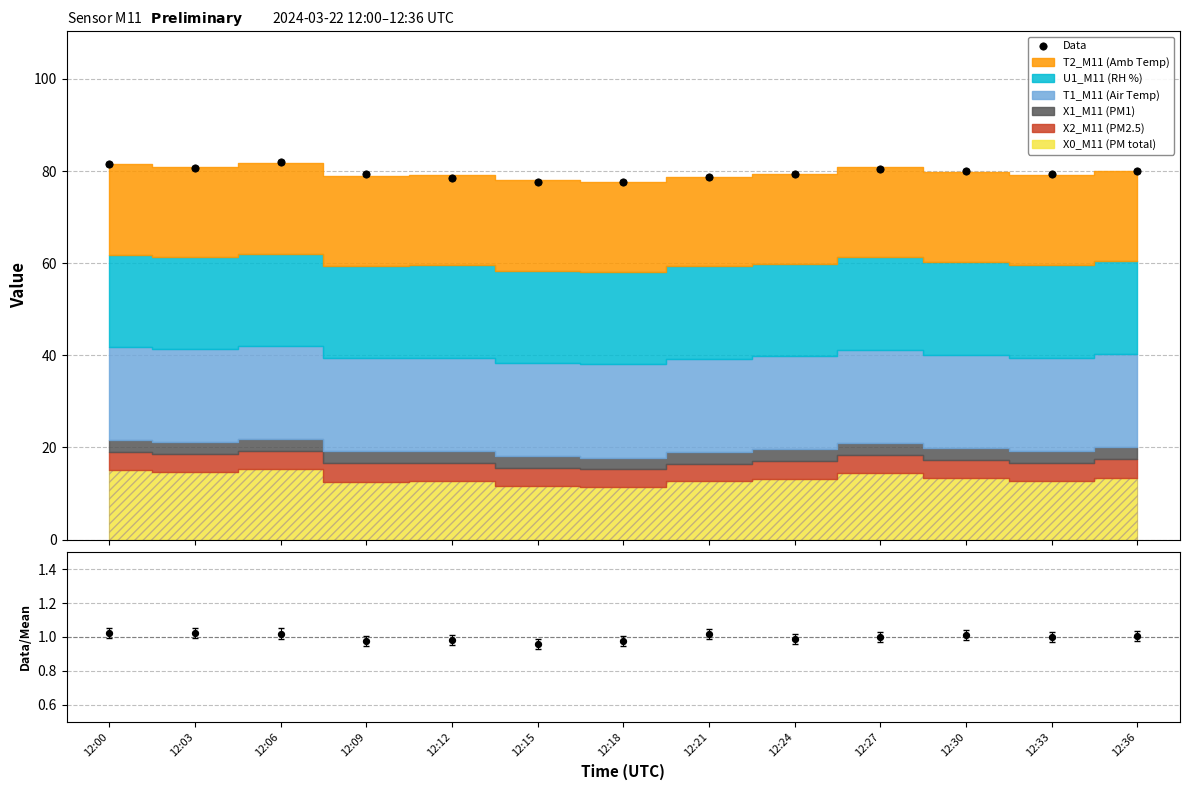

Which series has the widest spread of Y values?

Data